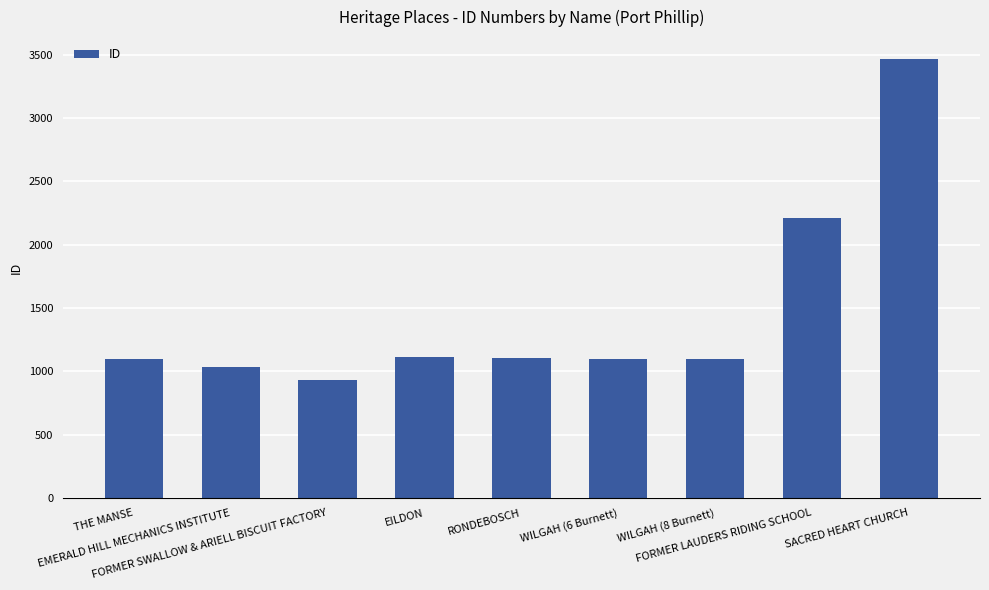

What is the minimum value shown in the chart?

930